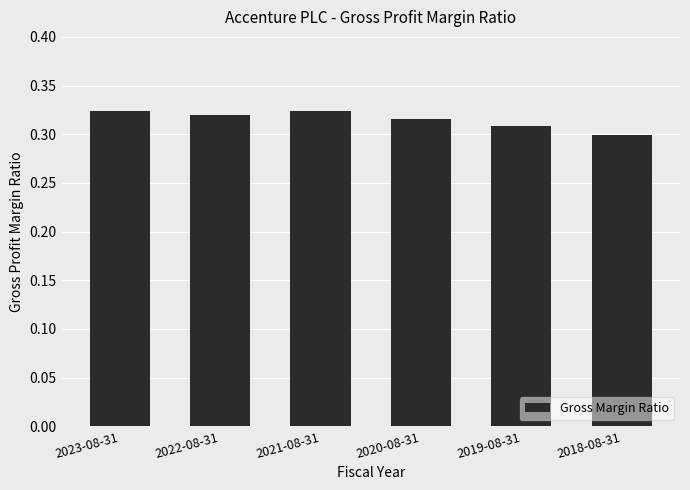

Where is the data nearest to the value 0?

2018-08-31